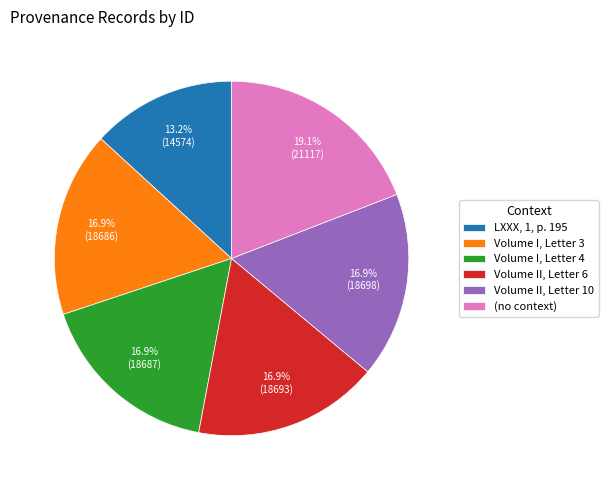

How many slices are in this pie chart?

6